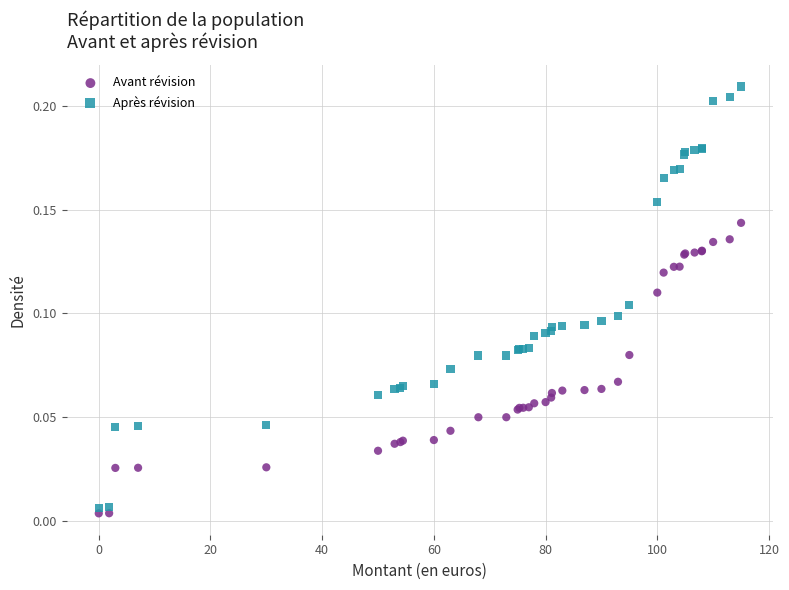

Which series reaches the maximum Y coordinate?

Après révision